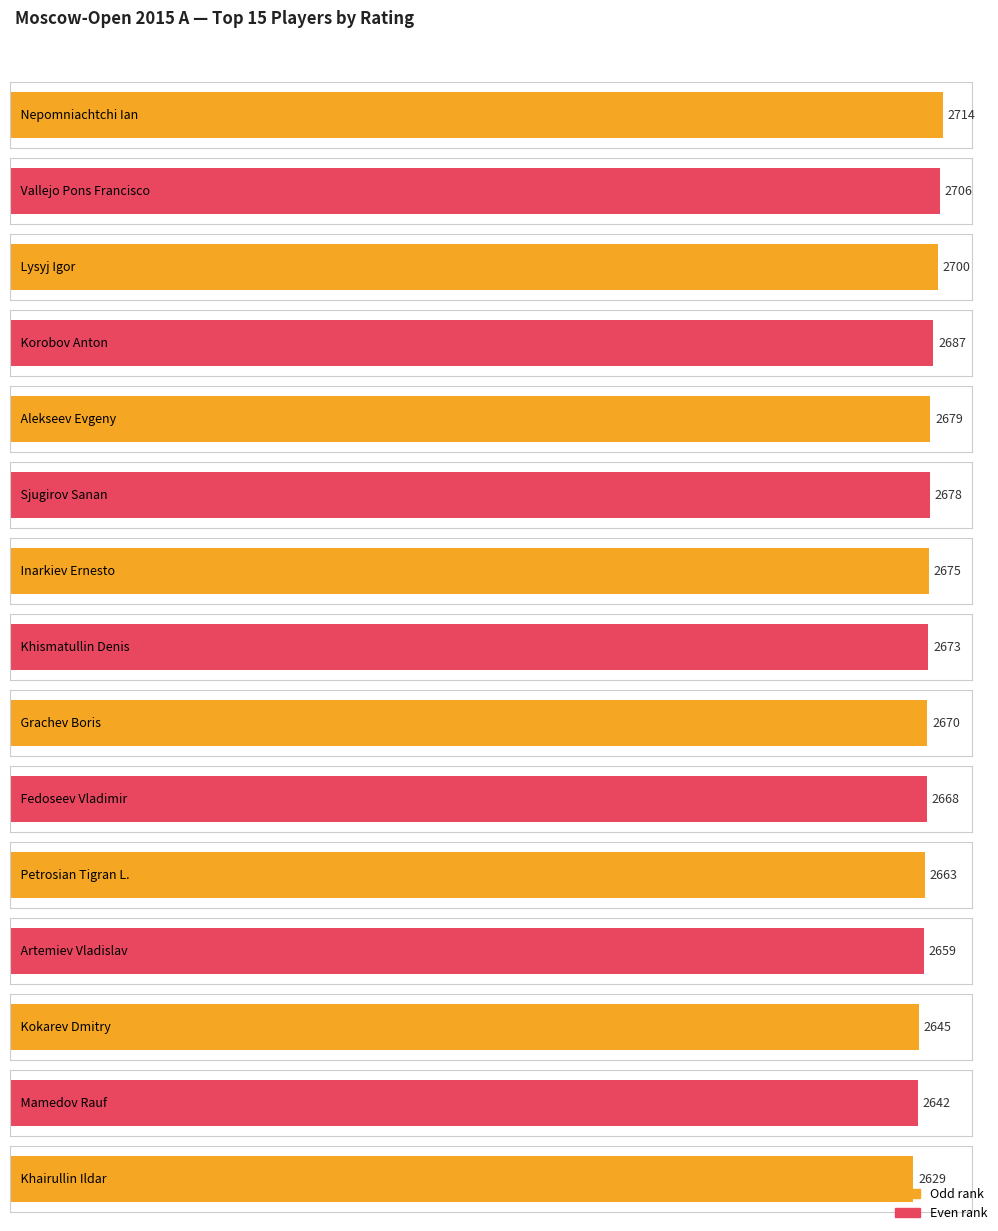

How many data points does each series have?

15